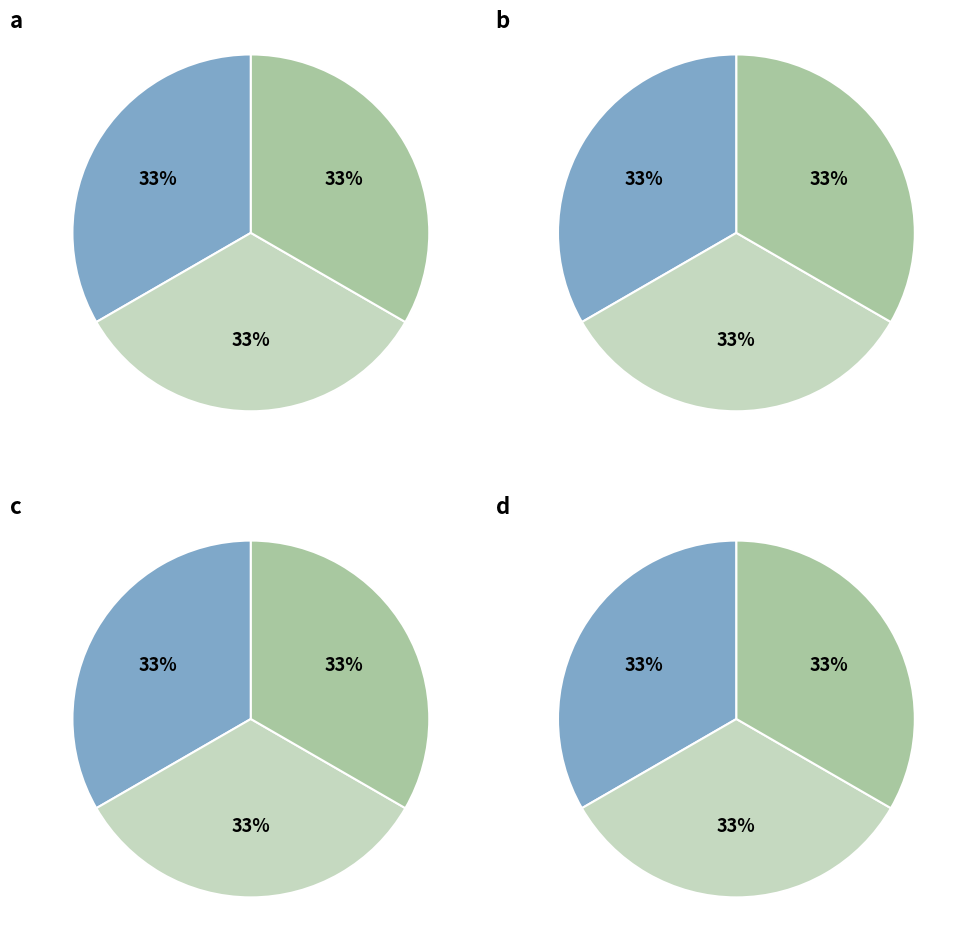

To the nearest percent, what is the average slice percentage?

33%